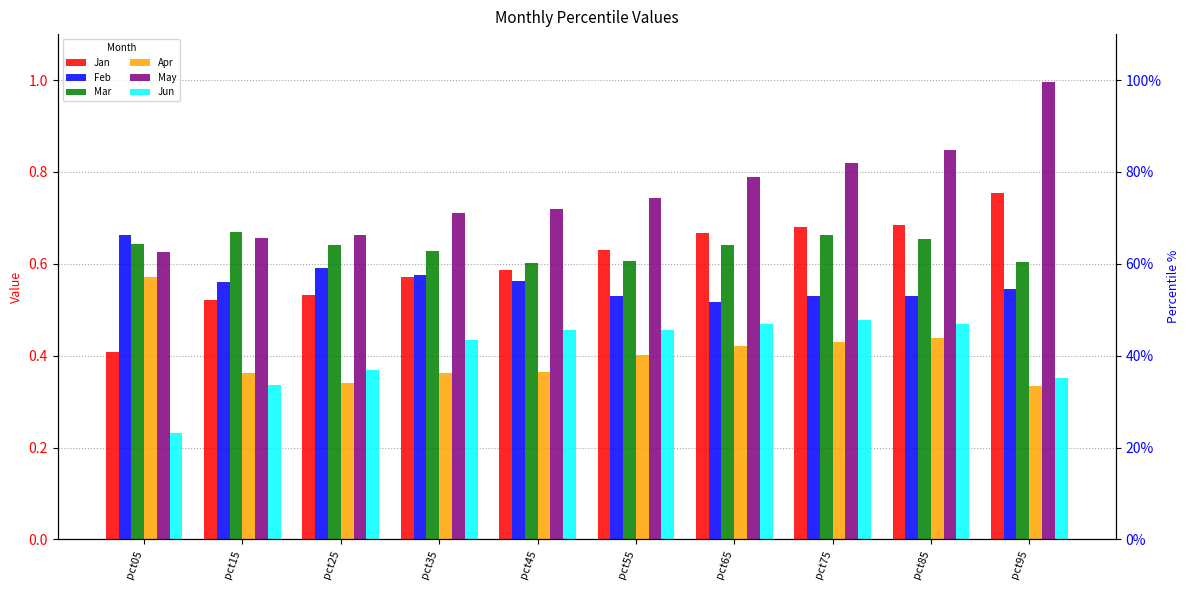

At which category is the sum across all series the highest?

pct85